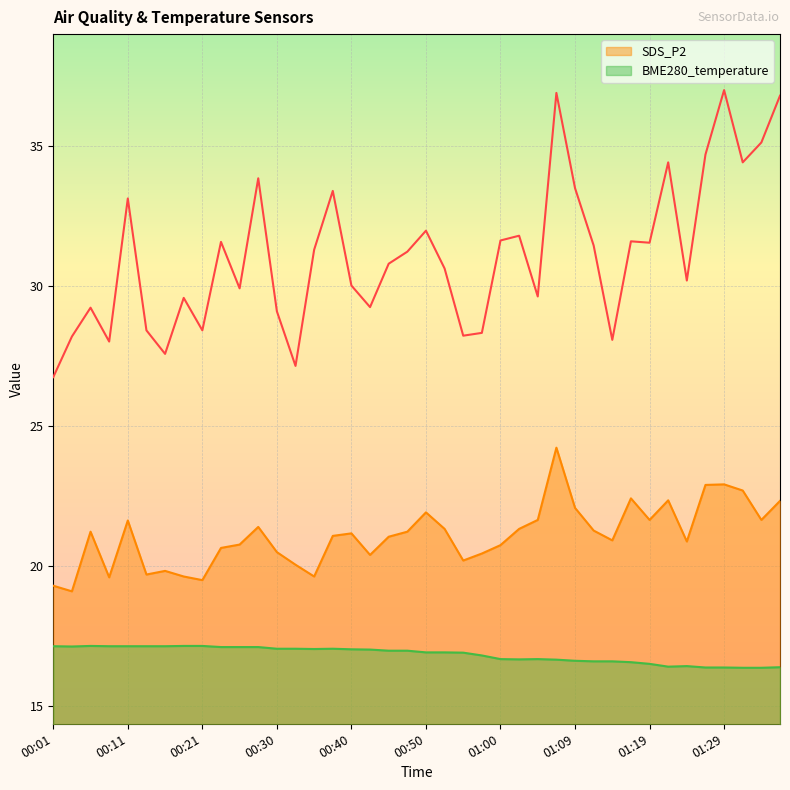

Reading left to right, transcribe all the data shown in this chart.

SDS_P1: 00:01=26.8	00:04=28.2	00:06=29.2	00:09=28.0	00:11=33.1	00:13=28.4	00:16=27.6	00:18=29.6	00:21=28.4	00:23=31.6	00:26=29.9	00:28=33.9	00:30=29.1	00:33=27.1	00:35=31.3	00:38=33.4	00:40=30.0	00:43=29.2	00:45=30.8	00:47=31.2	00:50=32.0	00:52=30.6	00:55=28.2	00:57=28.3	01:00=31.6	01:02=31.8	01:05=29.6	01:07=36.9	01:09=33.5	01:12=31.4	01:14=28.1	01:17=31.6	01:19=31.6	01:22=34.4	01:24=30.2	01:27=34.7	01:29=37.0	01:31=34.4	01:34=35.1	01:36=36.8
SDS_P2: 00:01=19.3	00:04=19.1	00:06=21.2	00:09=19.6	00:11=21.6	00:13=19.7	00:16=19.8	00:18=19.6	00:21=19.5	00:23=20.6	00:26=20.8	00:28=21.4	00:30=20.5	00:33=20.1	00:35=19.6	00:38=21.1	00:40=21.2	00:43=20.4	00:45=21.1	00:47=21.2	00:50=21.9	00:52=21.3	00:55=20.2	00:57=20.4	01:00=20.8	01:02=21.3	01:05=21.6	01:07=24.2	01:09=22.1	01:12=21.3	01:14=20.9	01:17=22.4	01:19=21.6	01:22=22.4	01:24=20.9	01:27=22.9	01:29=22.9	01:31=22.7	01:34=21.6	01:36=22.3
BME280_temperature: 00:01=17.1	00:04=17.1	00:06=17.1	00:09=17.1	00:11=17.1	00:13=17.1	00:16=17.1	00:18=17.1	00:21=17.1	00:23=17.1	00:26=17.1	00:28=17.1	00:30=17.1	00:33=17.1	00:35=17.0	00:38=17.1	00:40=17.0	00:43=17.0	00:45=17.0	00:47=17.0	00:50=16.9	00:52=16.9	00:55=16.9	00:57=16.8	01:00=16.7	01:02=16.7	01:05=16.7	01:07=16.7	01:09=16.6	01:12=16.6	01:14=16.6	01:17=16.6	01:19=16.5	01:22=16.4	01:24=16.4	01:27=16.4	01:29=16.4	01:31=16.4	01:34=16.4	01:36=16.4